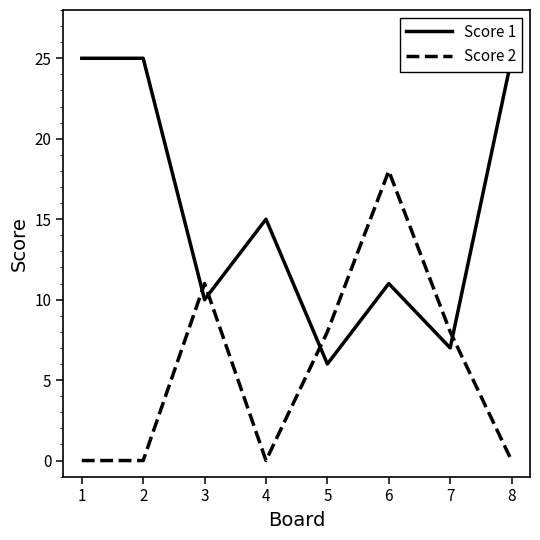

What is the minimum value for Score 1?

6